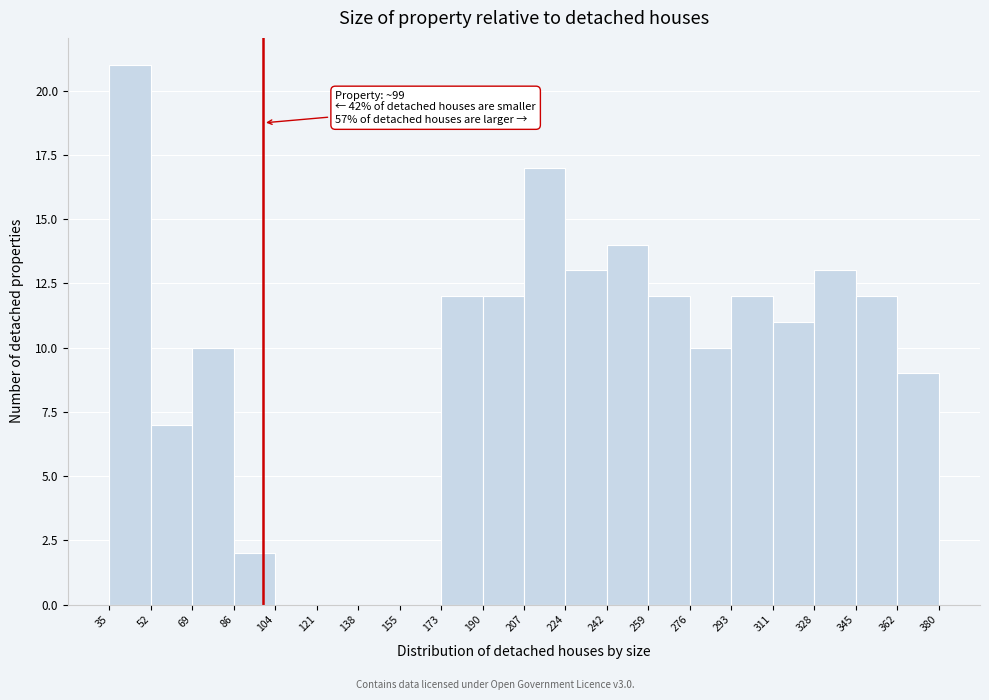

Over which range of the x-axis is the bar tallest?

35 to 52